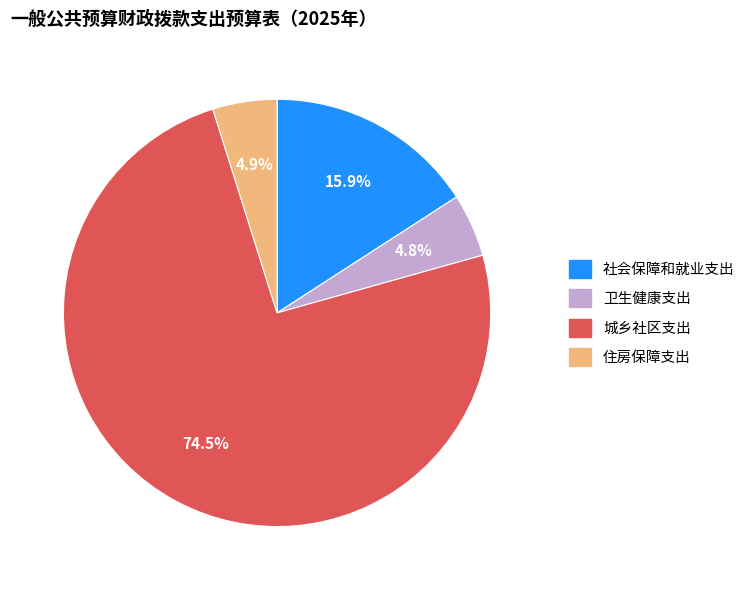

Does 社会保障和就业支出 account for over 50% of the chart?

No